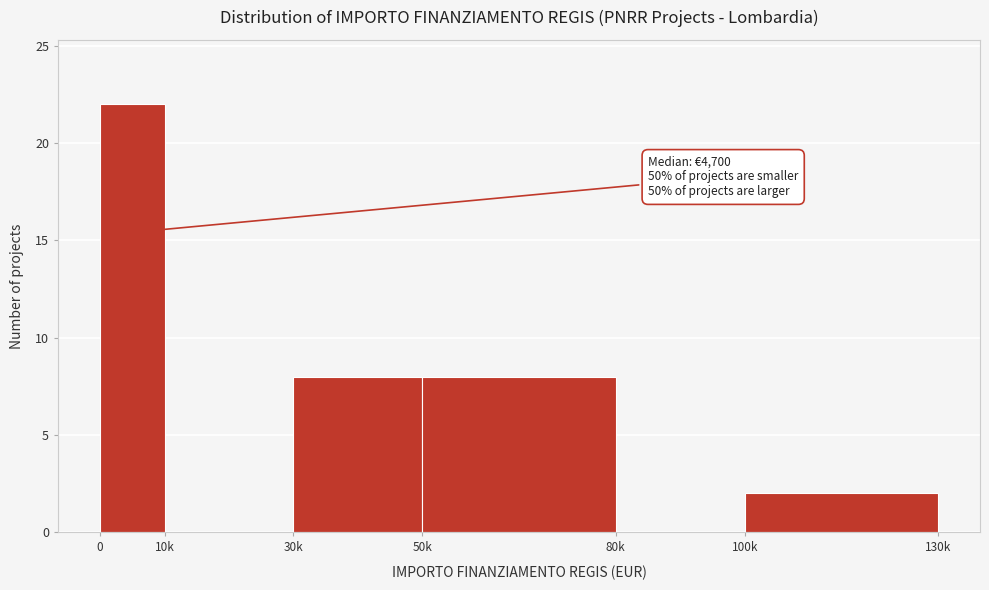

Reading left to right, list all the values displayed in this chart.

0=22	10k=0	30k=8	50k=8	80k=0	100k=2